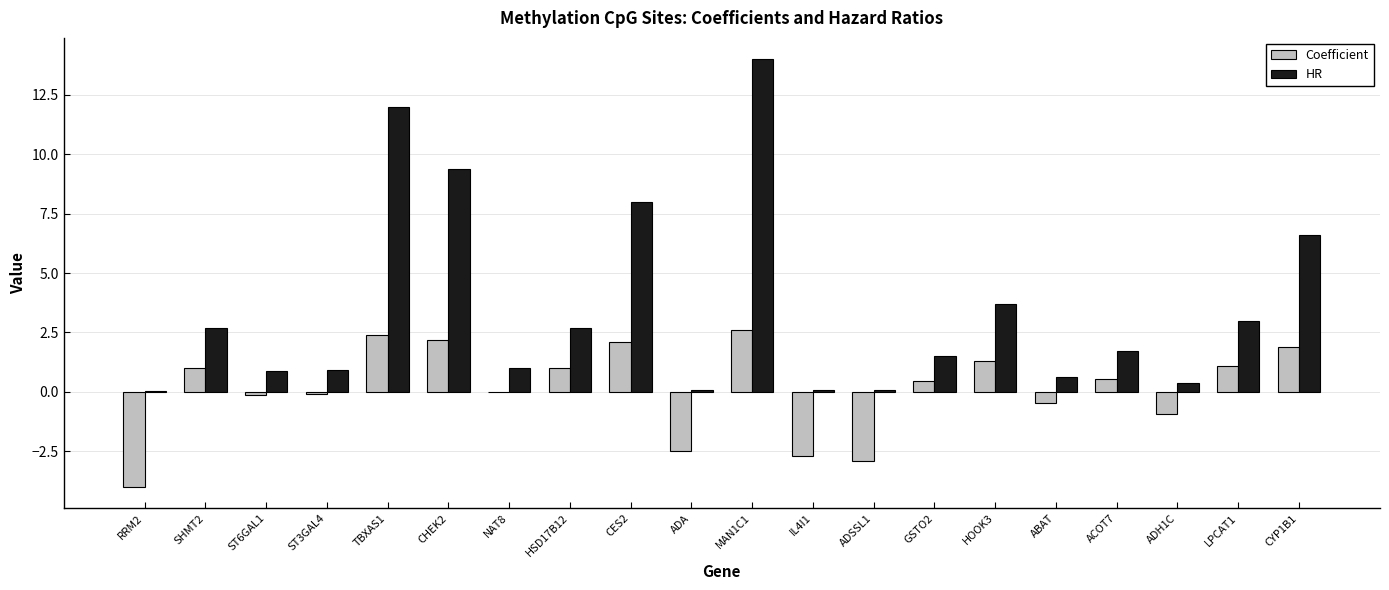

Which category has the highest value in the HR series?

MAN1C1